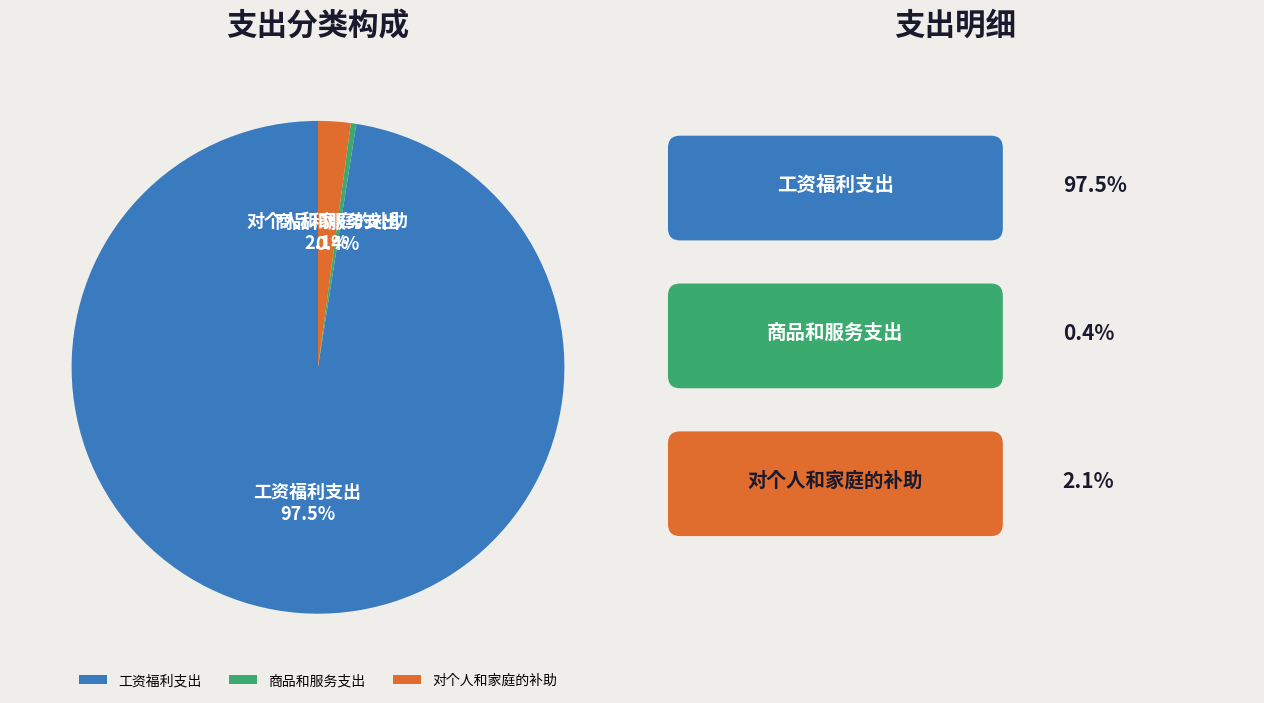

Is there a majority slice in this chart?

Yes